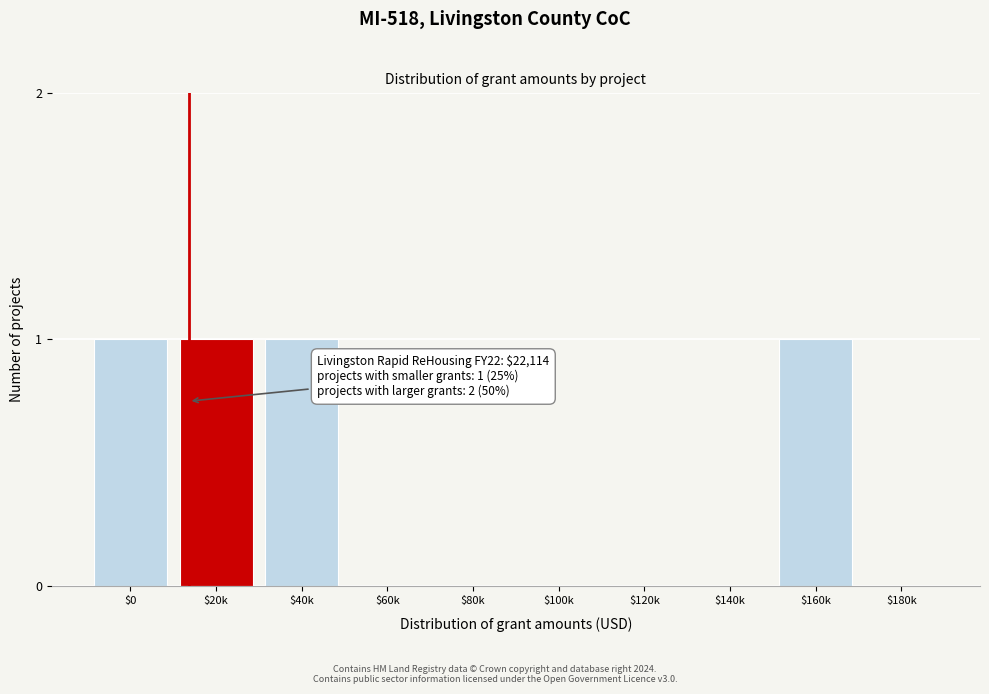

The chart shows a value of 1 at $20k. True or false?

True